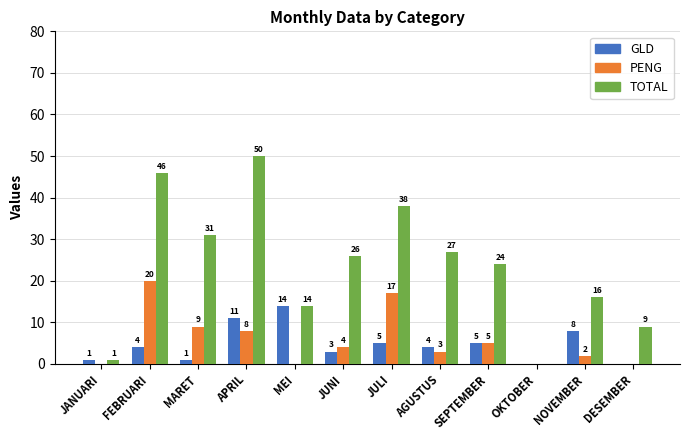

What are all the series names shown in the legend?

GLD, PENG, TOTAL